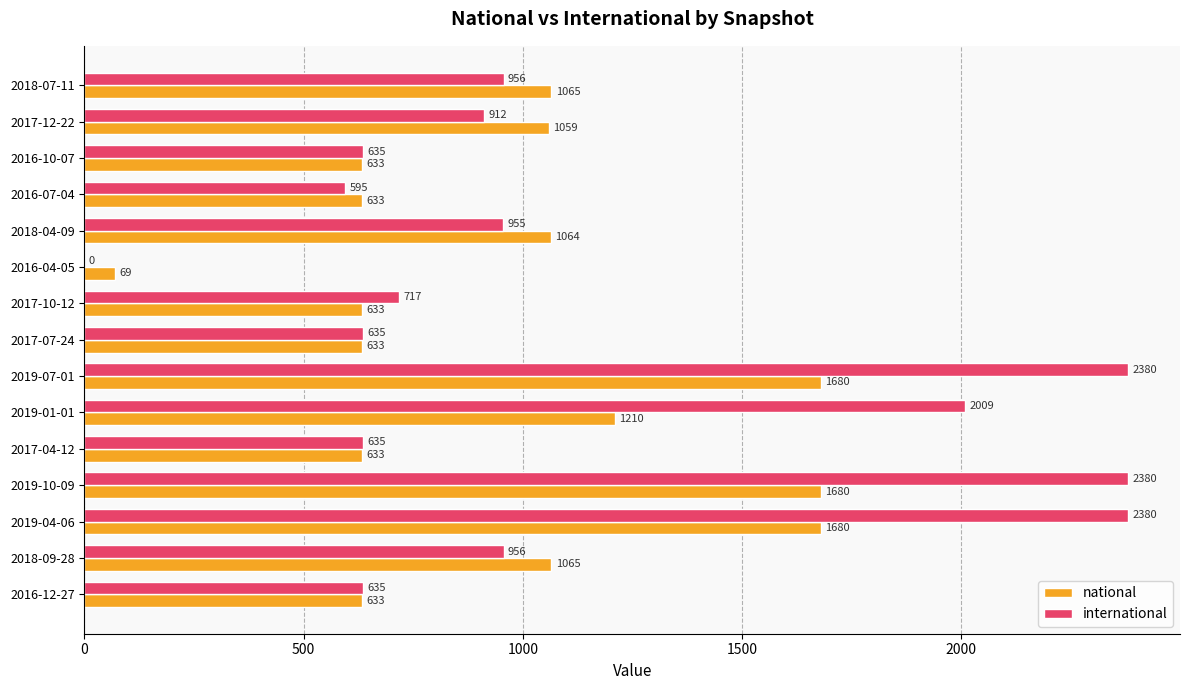

How many distinct data groups are displayed?

2